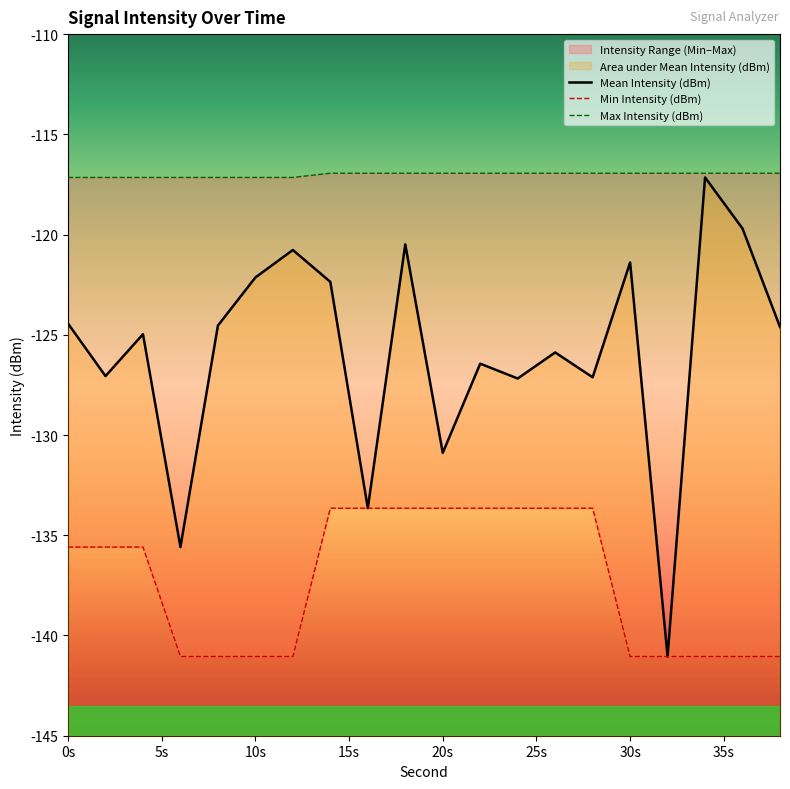

How many lines are shown in the chart?

3